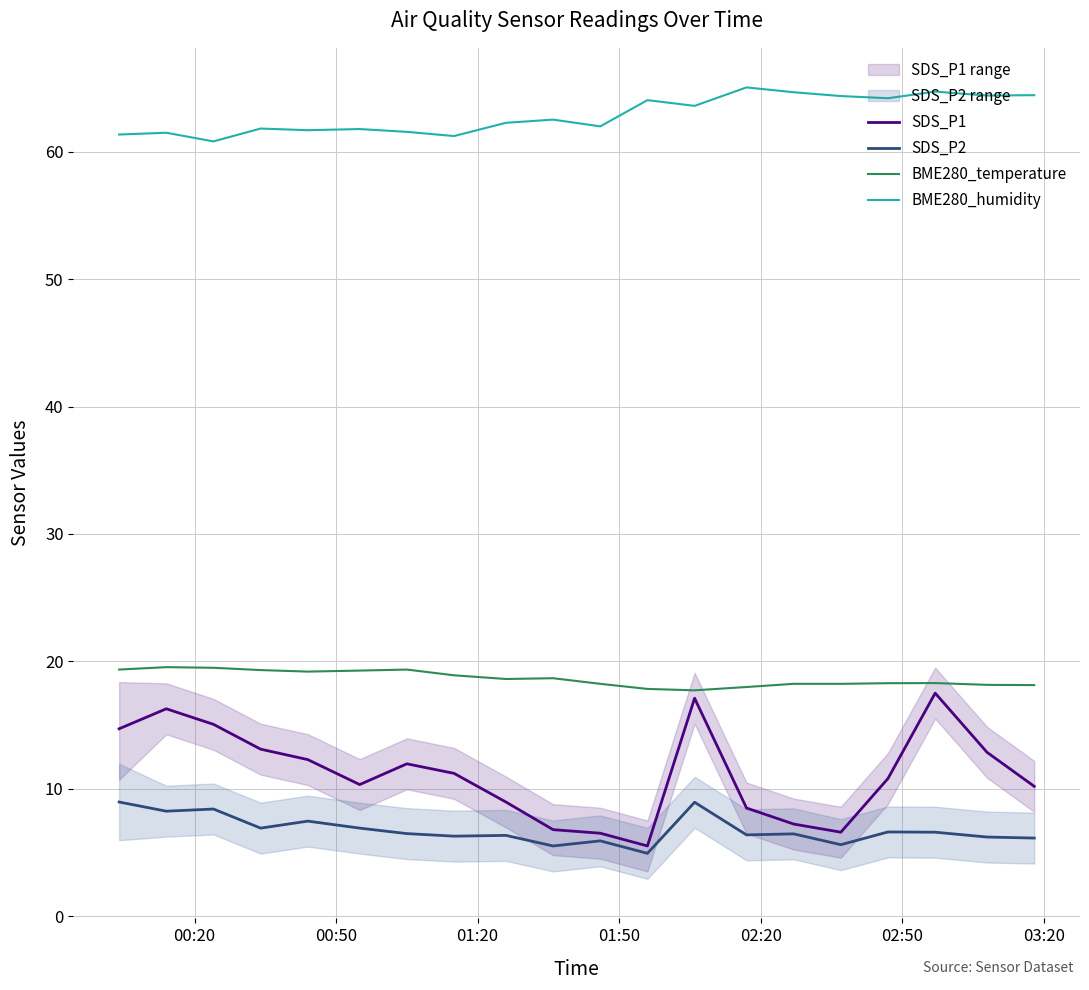

What is the smallest value displayed?

4.9